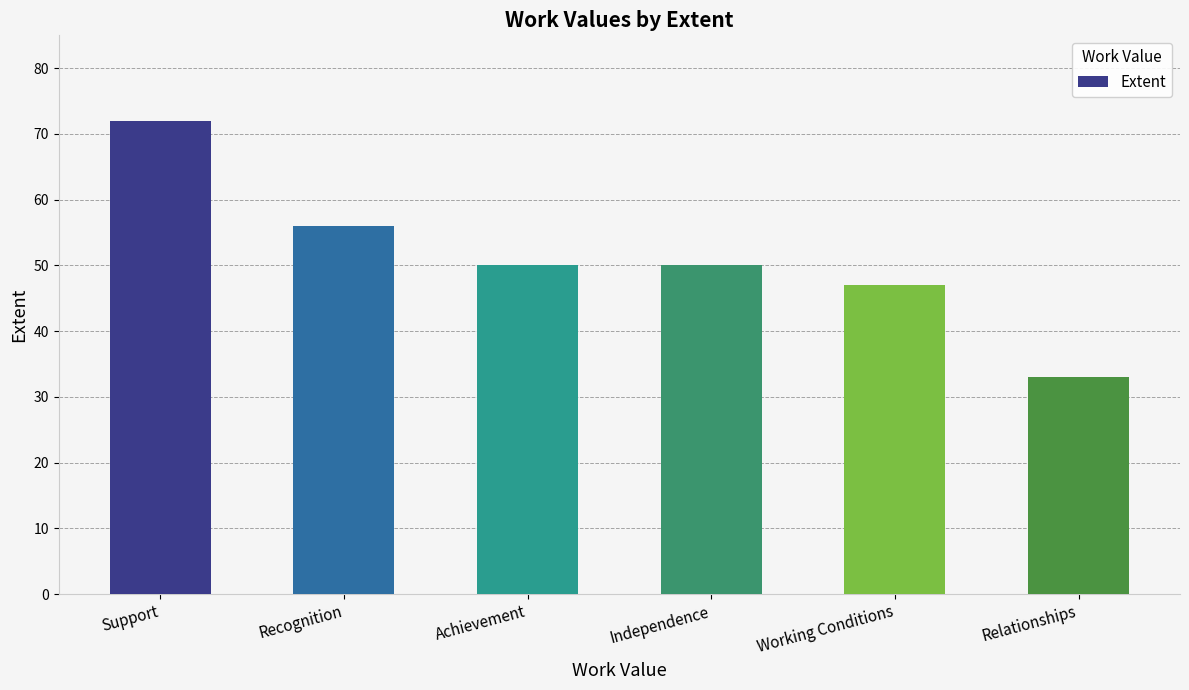

What is the label of the 3rd bar from the left?

Achievement